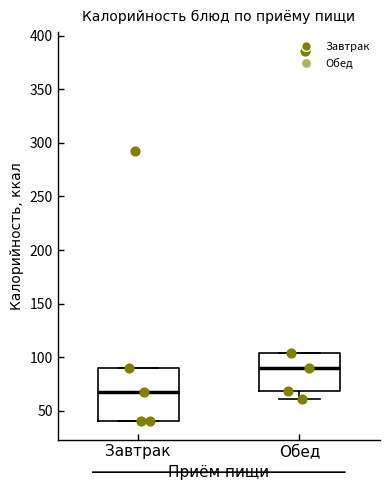

Reading left to right, transcribe this box plot: for each box, give where its median line is, the range the box spans, and where its two whiskers end, as read against the y-axis. The values are not printed on the chart, so give them approximately, as read against the axis.

Завтрак: median 70, box 40 to 90, whiskers 40 to 90
Обед: median 90, box 70 to 105, whiskers 60 to 105